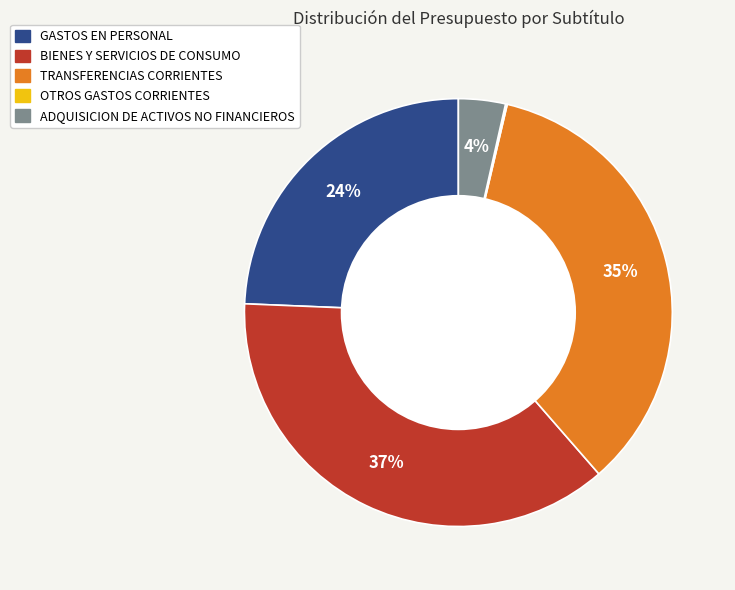

Combined, do GASTOS EN PERSONAL and TRANSFERENCIAS CORRIENTES account for over 50%?

Yes